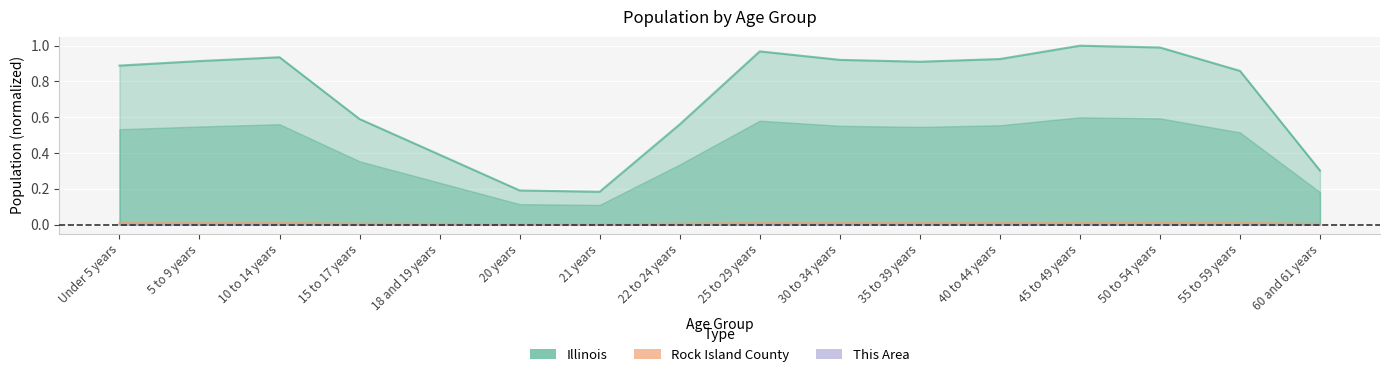

How many interior local valleys does the Illinois series have?

2